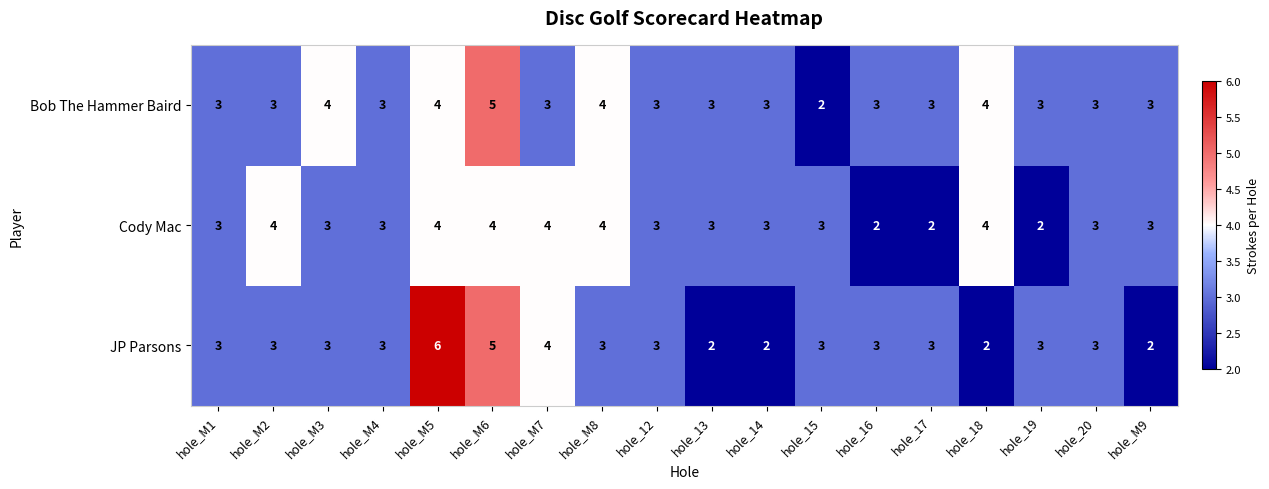

Rank the series by their average value, from lowest to highest.

JP Parsons, Cody Mac, Bob The Hammer Baird